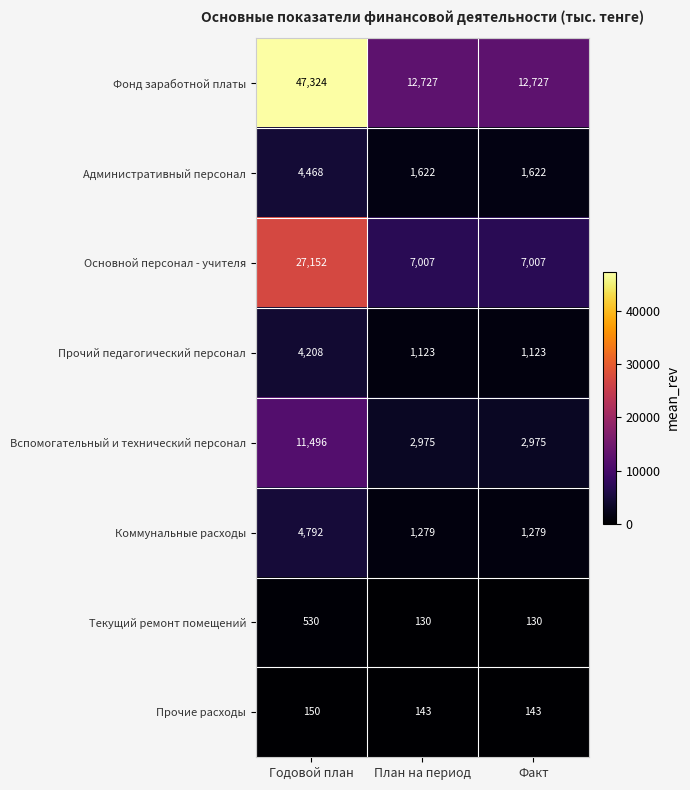

Reading left to right, what are all the values shown in this chart?

Фонд заработной платы: Годовой план=47324	План на период=12727	Факт=12727
Административный персонал: Годовой план=4468	План на период=1622	Факт=1622
Основной персонал - учителя: Годовой план=27152	План на период=7007	Факт=7007
Прочий педагогический персонал: Годовой план=4208	План на период=1123	Факт=1123
Вспомогательный и технический персонал: Годовой план=11496	План на период=2975	Факт=2975
Коммунальные расходы: Годовой план=4792	План на период=1279	Факт=1279
Текущий ремонт помещений: Годовой план=530	План на период=130	Факт=130
Прочие расходы: Годовой план=150	План на период=143	Факт=143